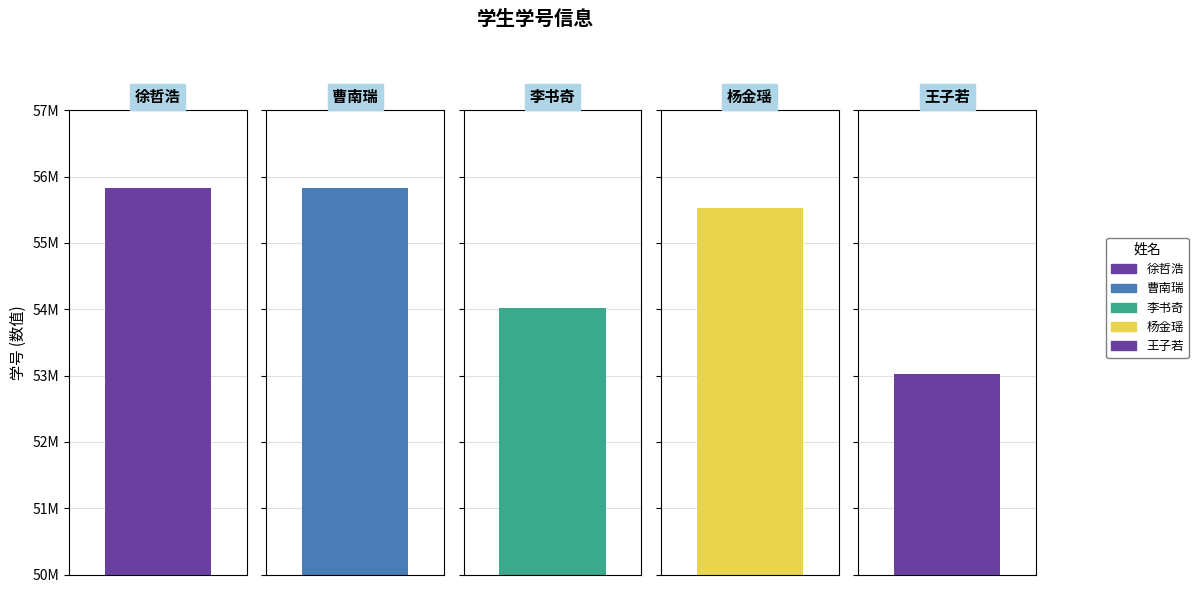

What is the value of the 2nd bar from the left?

55824207